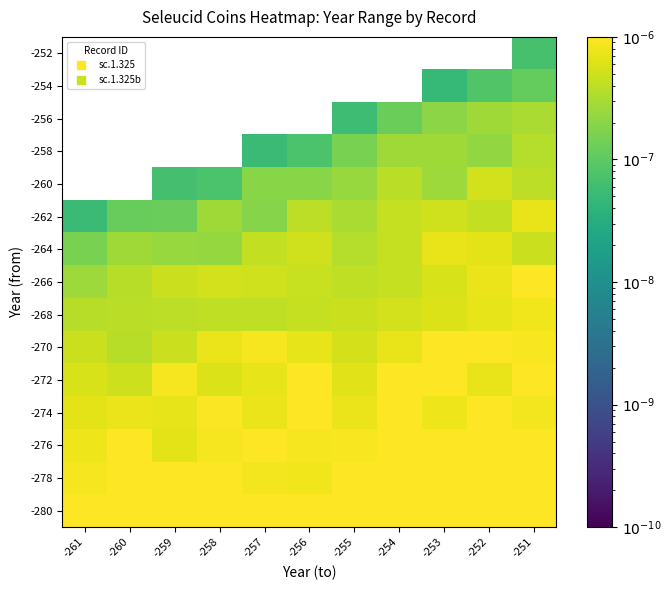

Which category has the lowest value across all series?

-253